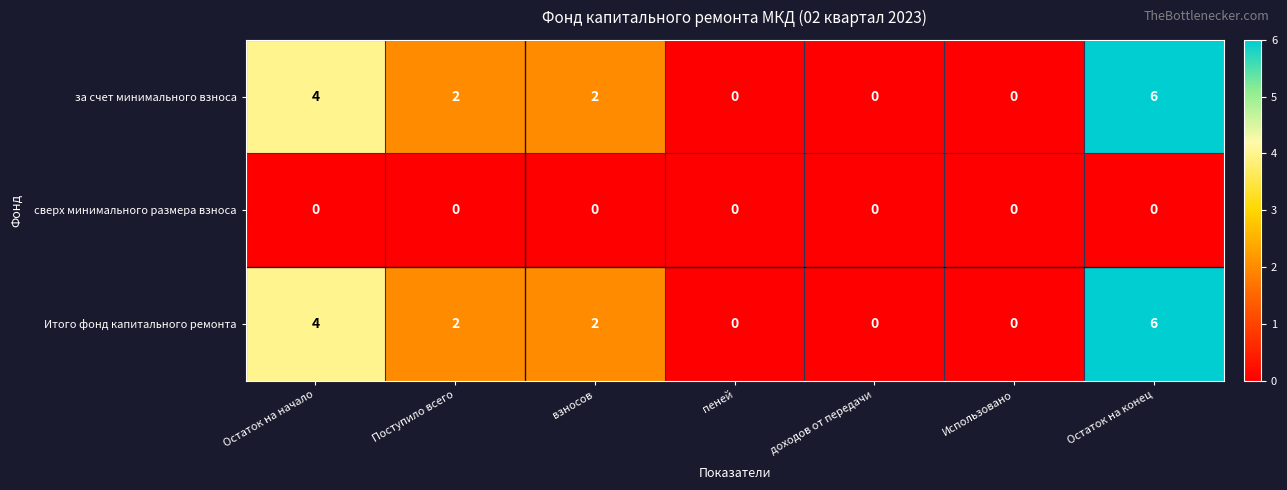

Is it true that за счет минимального взноса equals 1 at Поступило всего?

False